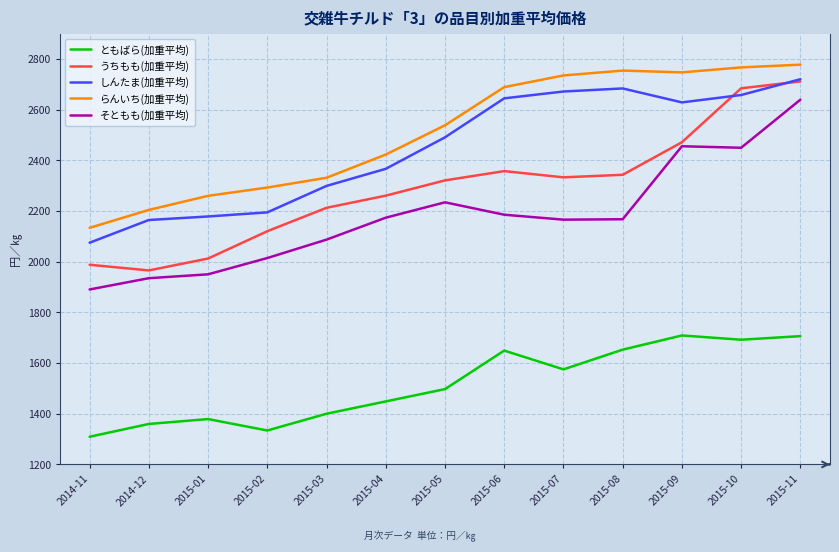

Where does the ともばら(加重平均) series first go above 1497?

2015-05